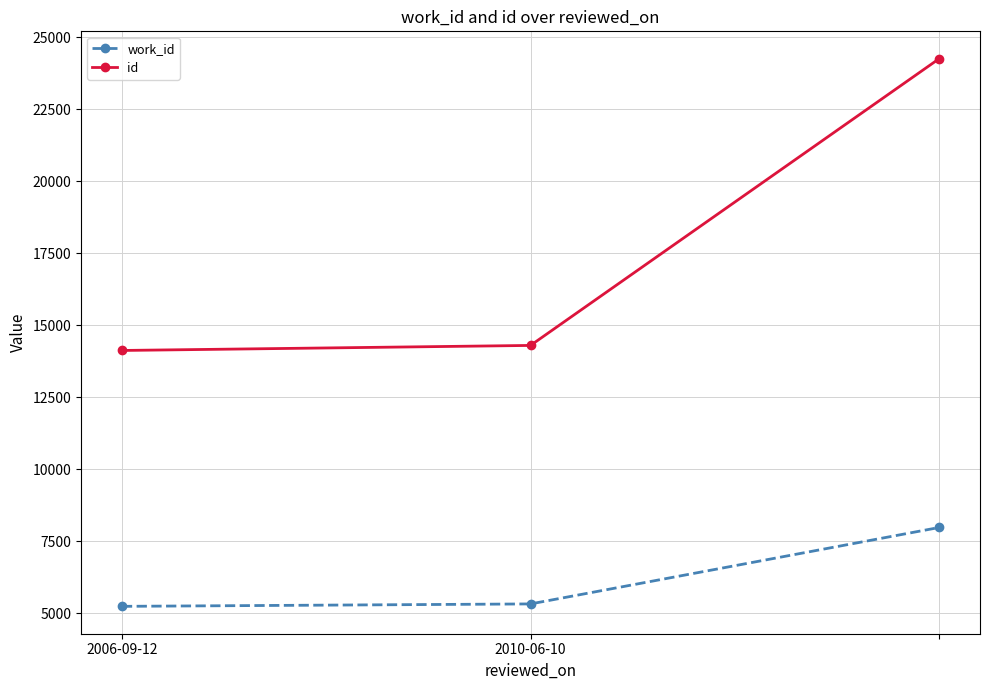

Which series has the largest range (max minus min)?

id